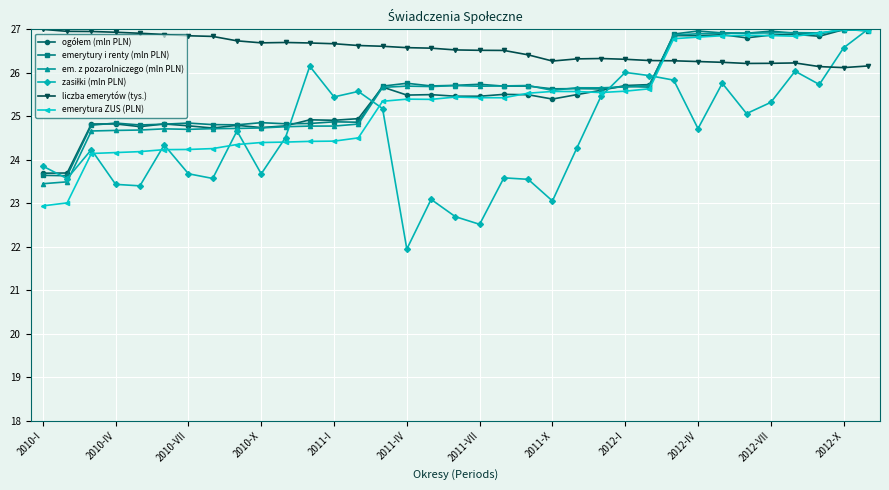

True or false: emerytura ZUS (PLN) has more than 2 interior local peaks.

True